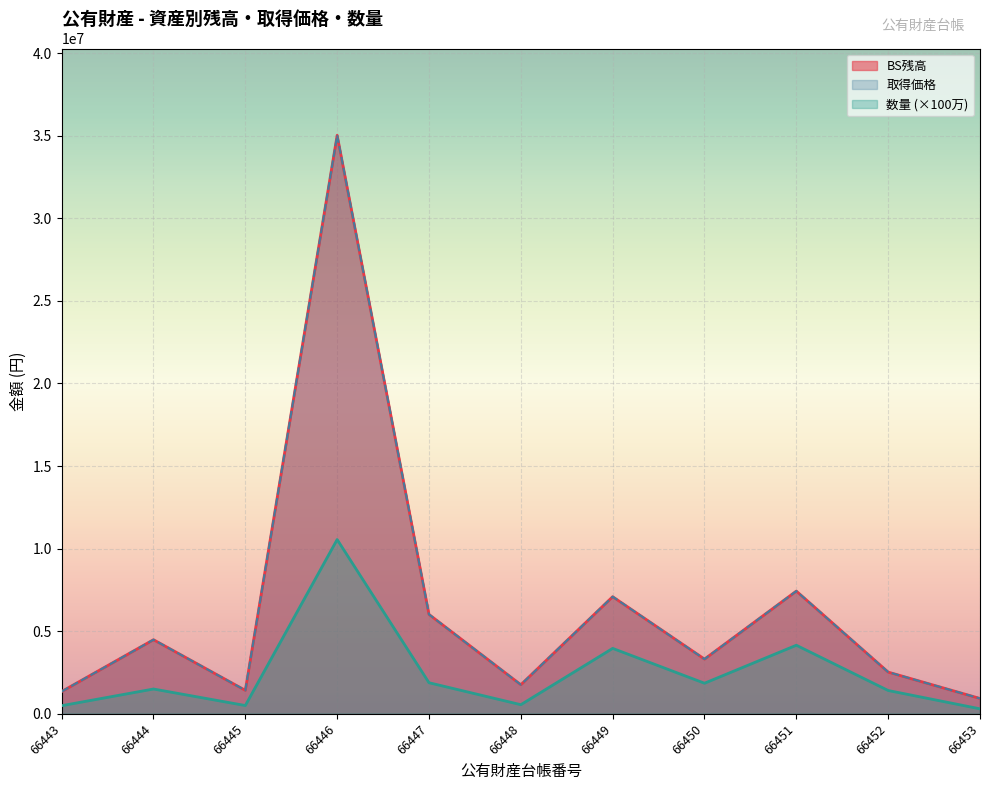

True or false: BS残高 and 数量 cross at least once.

False